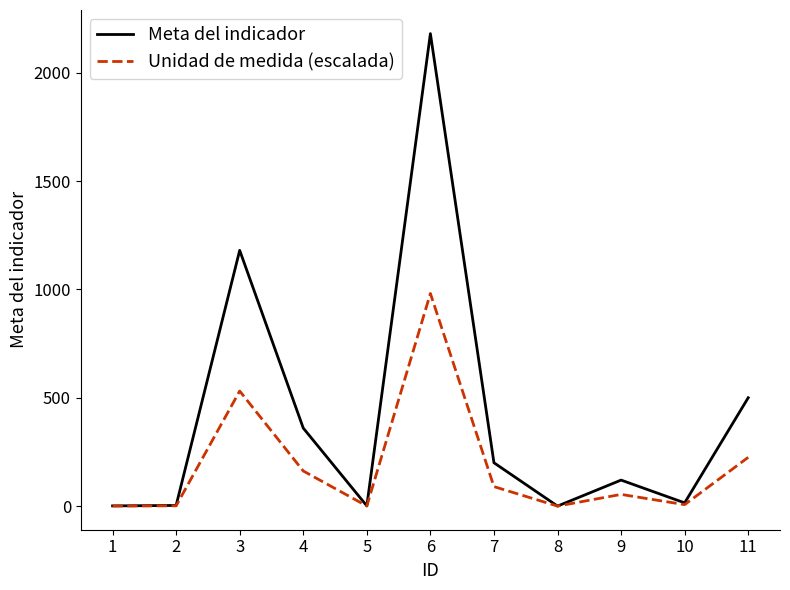

At 7, list the series in order from smallest to largest.

Unidad de medida (escalada), Meta del indicador